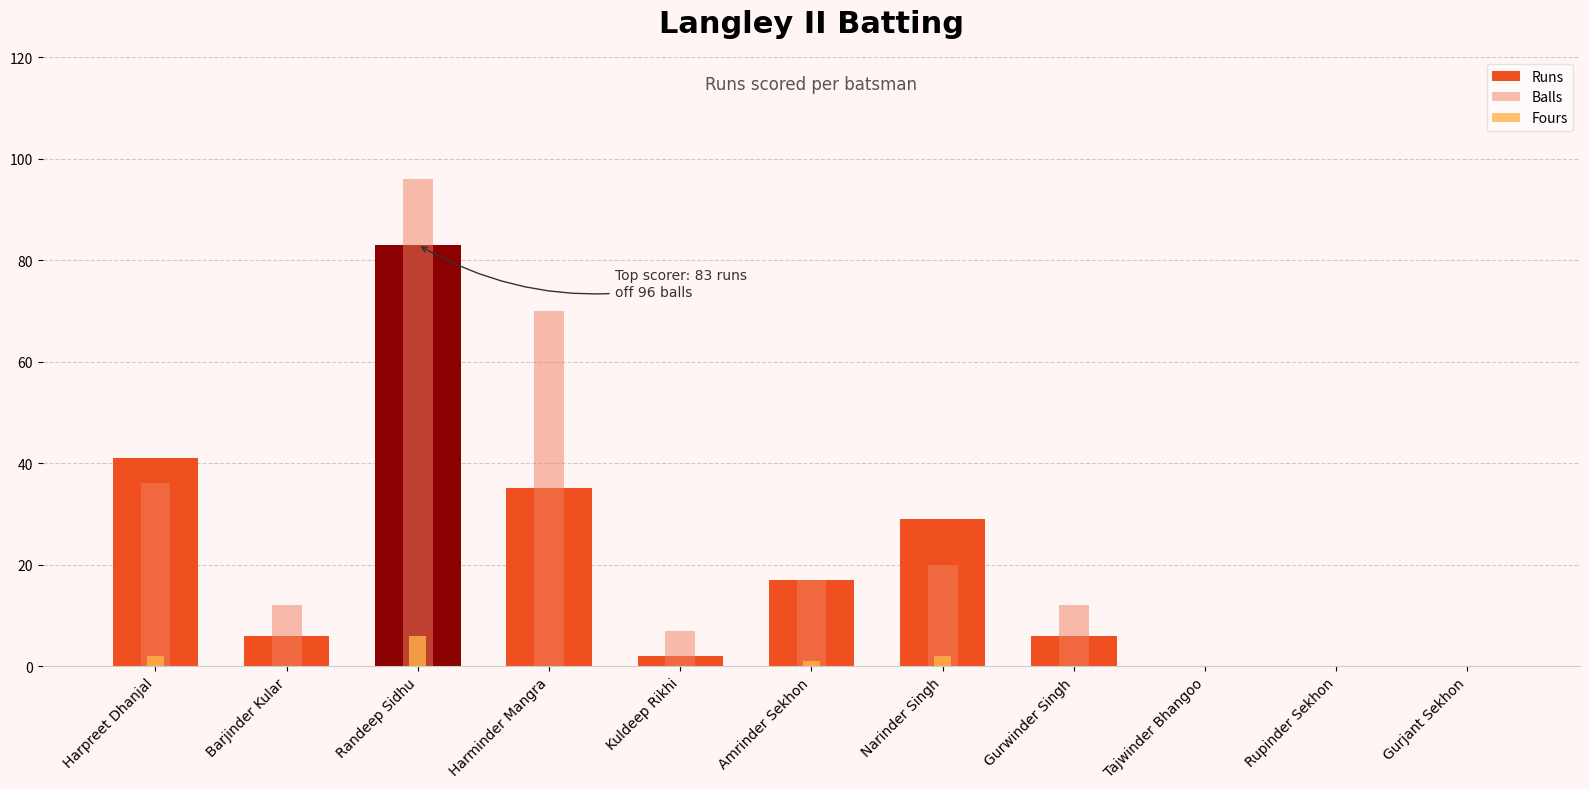

What is the value of the Balls bar at the 2nd from the left?

12